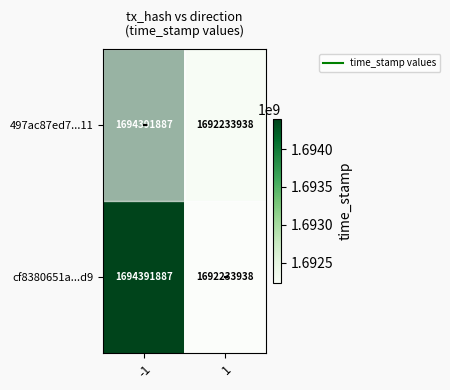

What is the total value across all series at -1?

3388783774